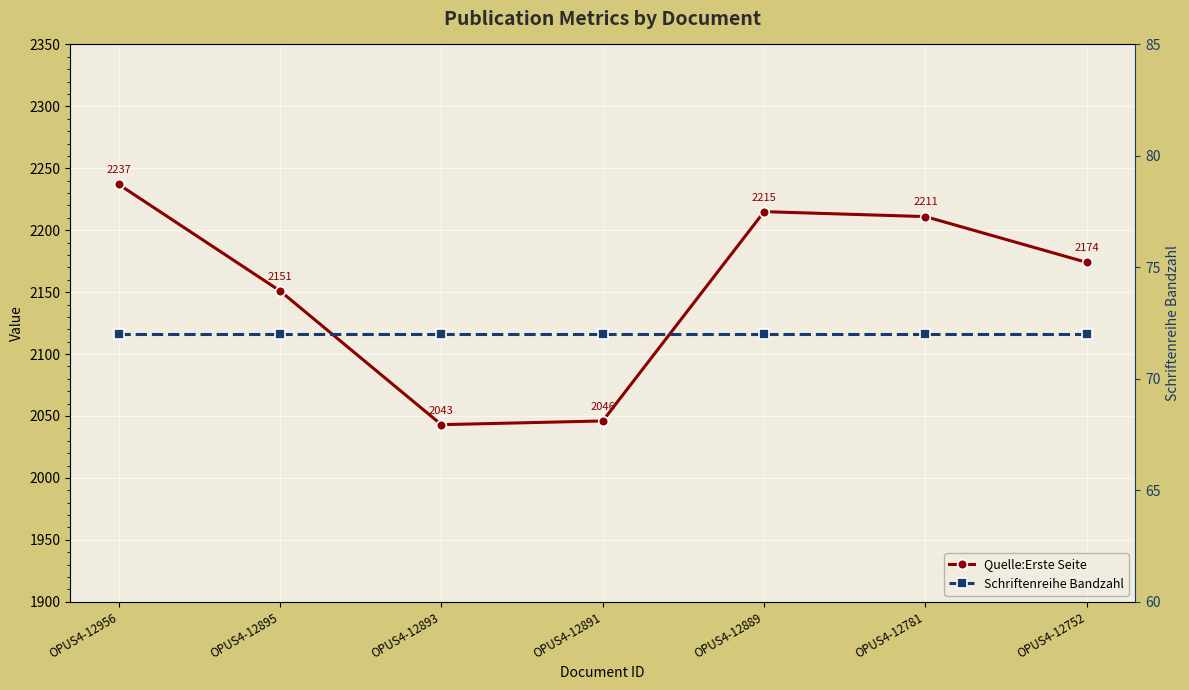

Where is the first local maximum for Quelle:Erste Seite?

OPUS4-12889